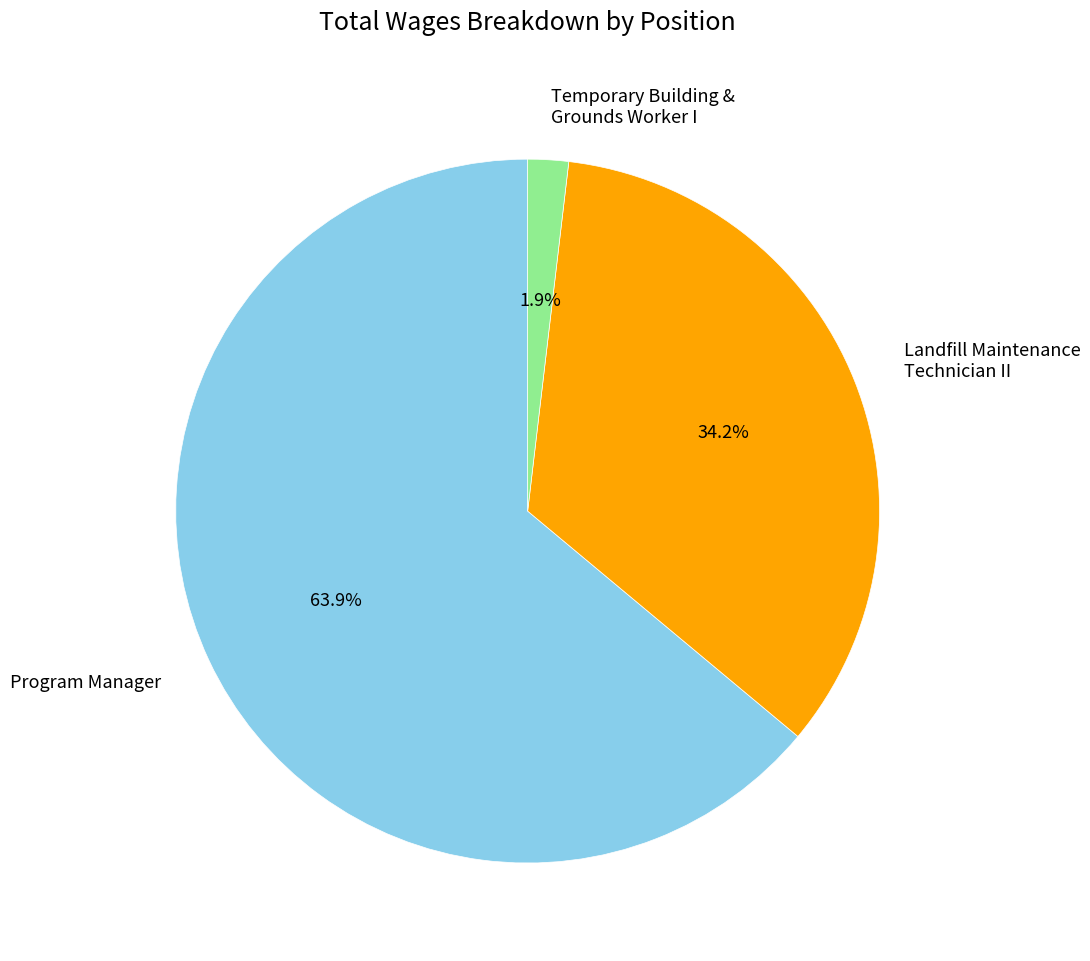

To the nearest percent, what portion does Temporary Building & Grounds Worker I represent?

2%